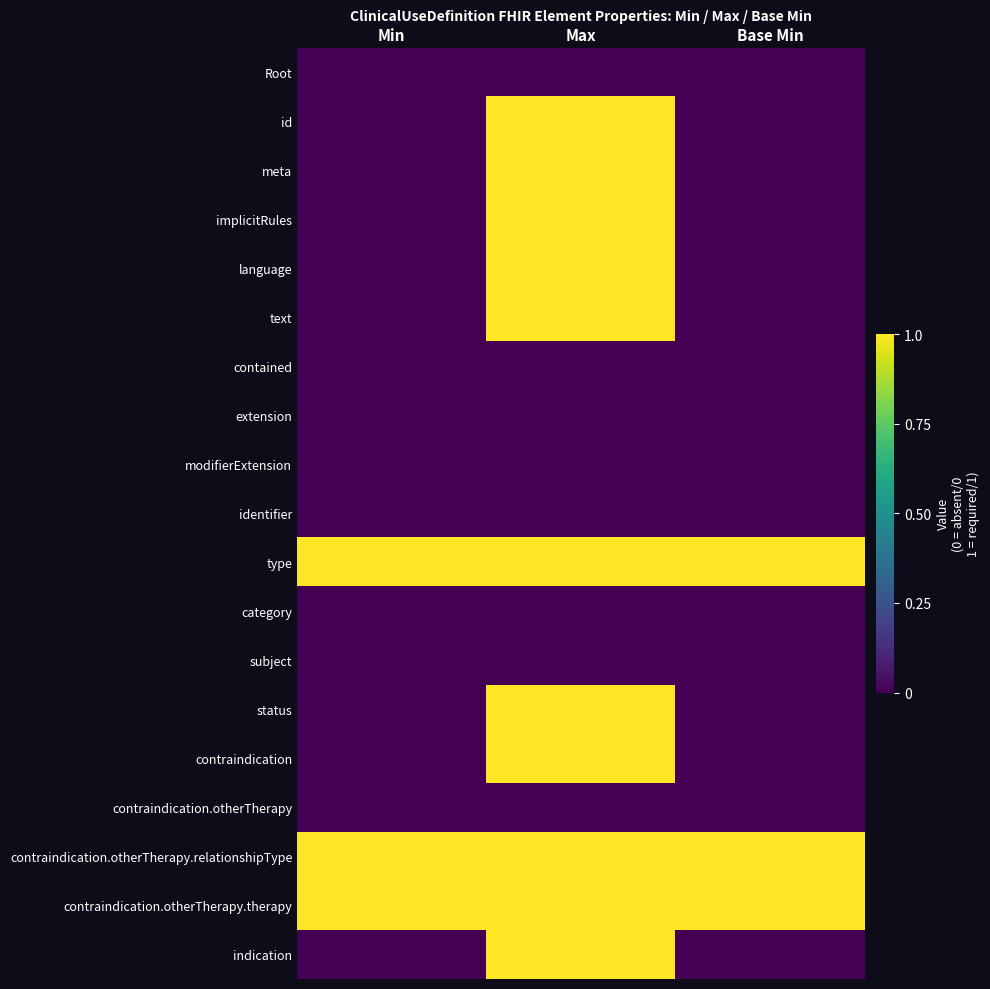

Count the number of categories in the chart.

3